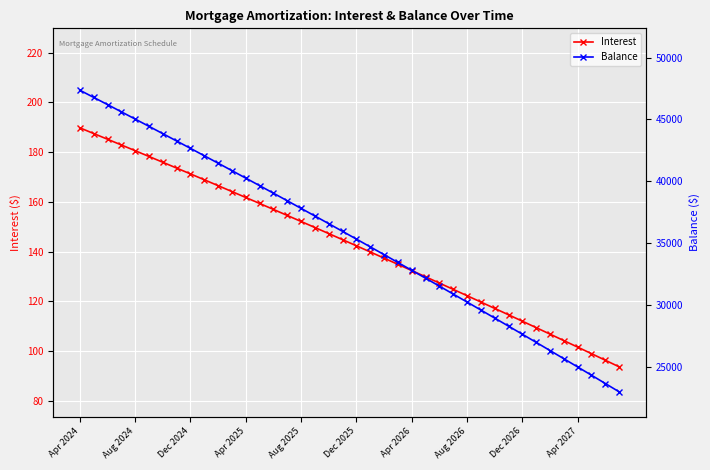

What is the minimum value for Interest?

93.7